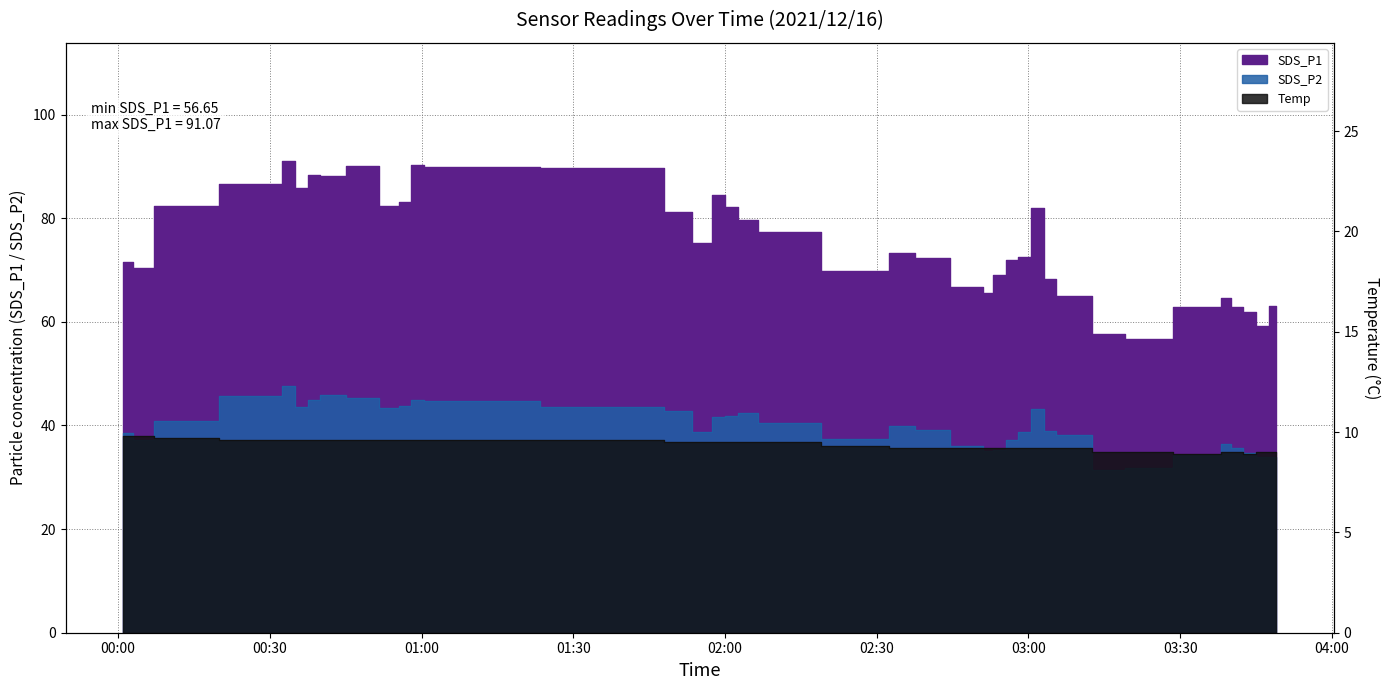

What is the value of the Temp point at the 29th from the left?

9.2